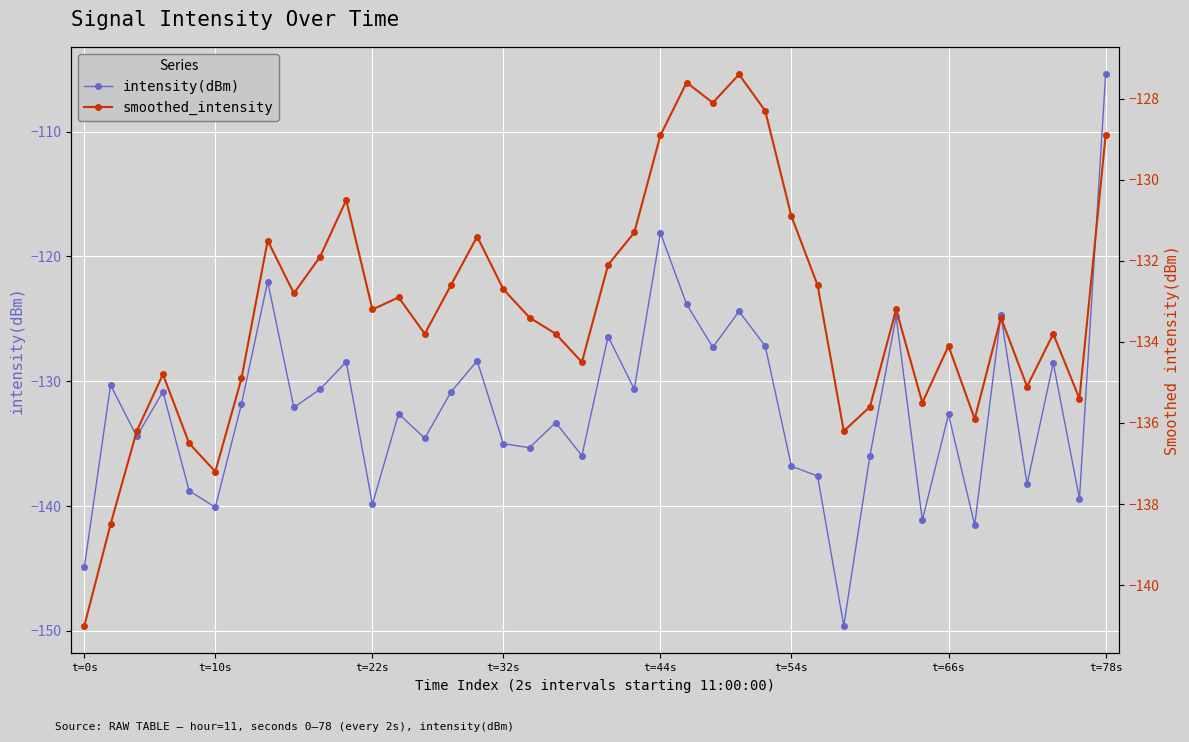

How many lines are shown in the chart?

2